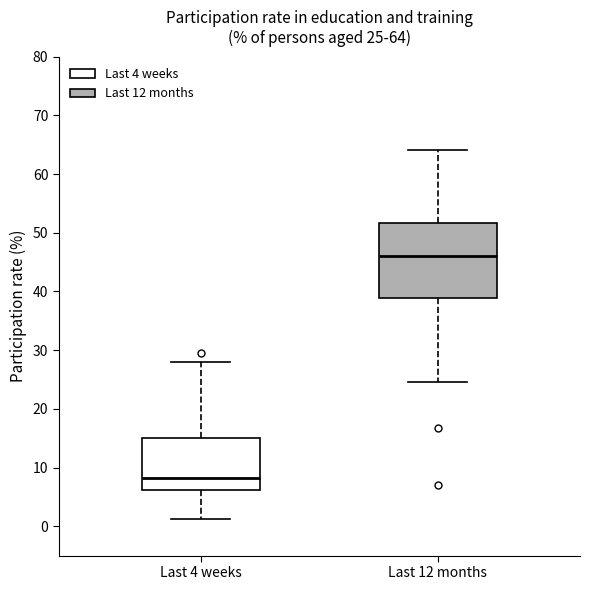

Which box is the tallest, from its lower edge to its upper edge?

Last 12 months